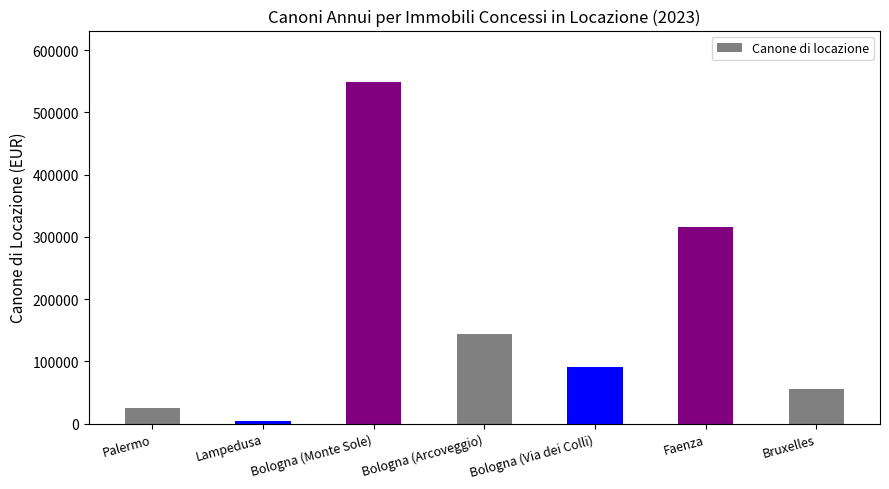

Which label corresponds to the largest value in the chart?

Bologna (Monte Sole)